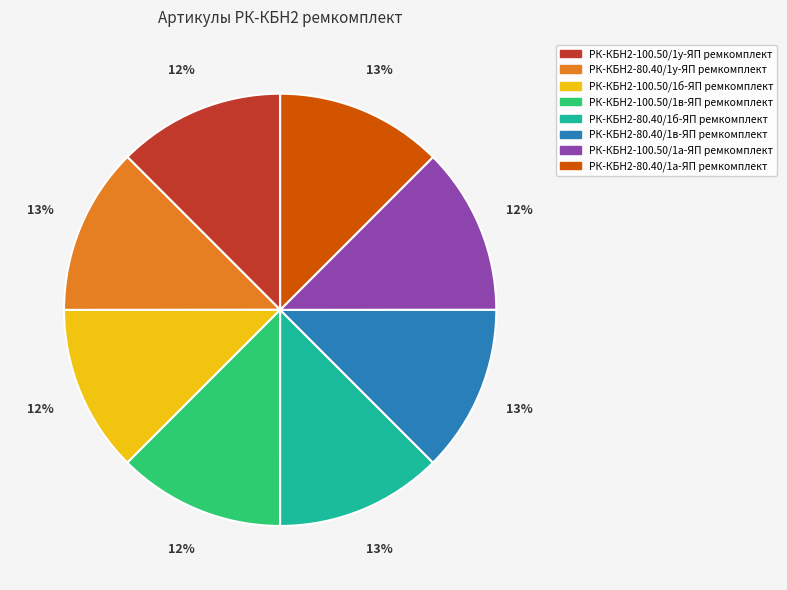

What percentage is the РК-КБН2-100.50/1в-ЯП ремкомплект slice, to the nearest percent?

12%